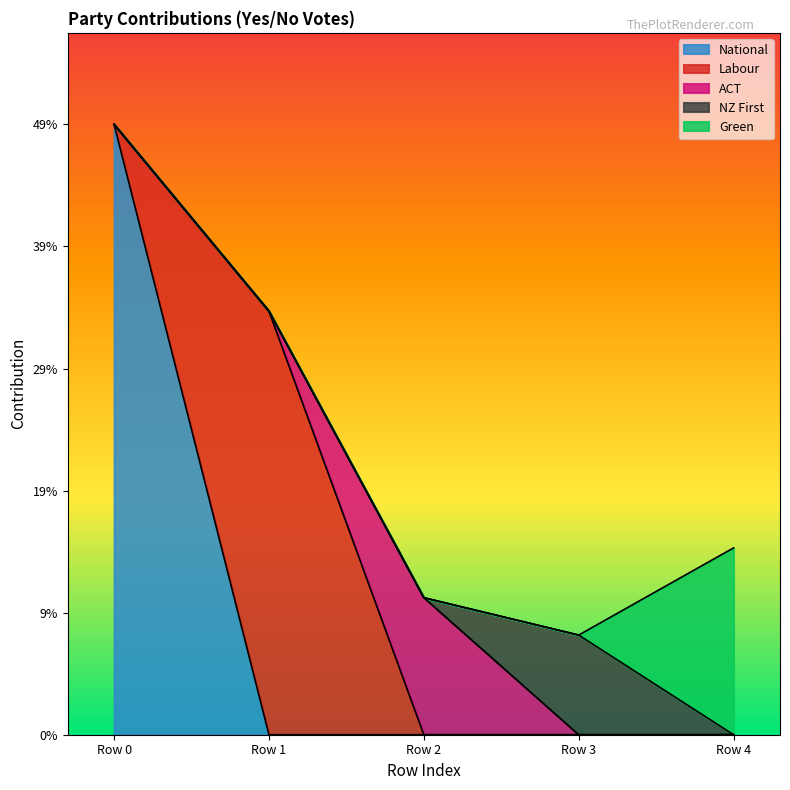

Reading left to right, extract all data points from this chart.

National: 49	0	0	0	0
Labour: 0	34	0	0	0
ACT: 0	0	11	0	0
NZ First: 0	0	0	8	0
Green: 0	0	0	0	15